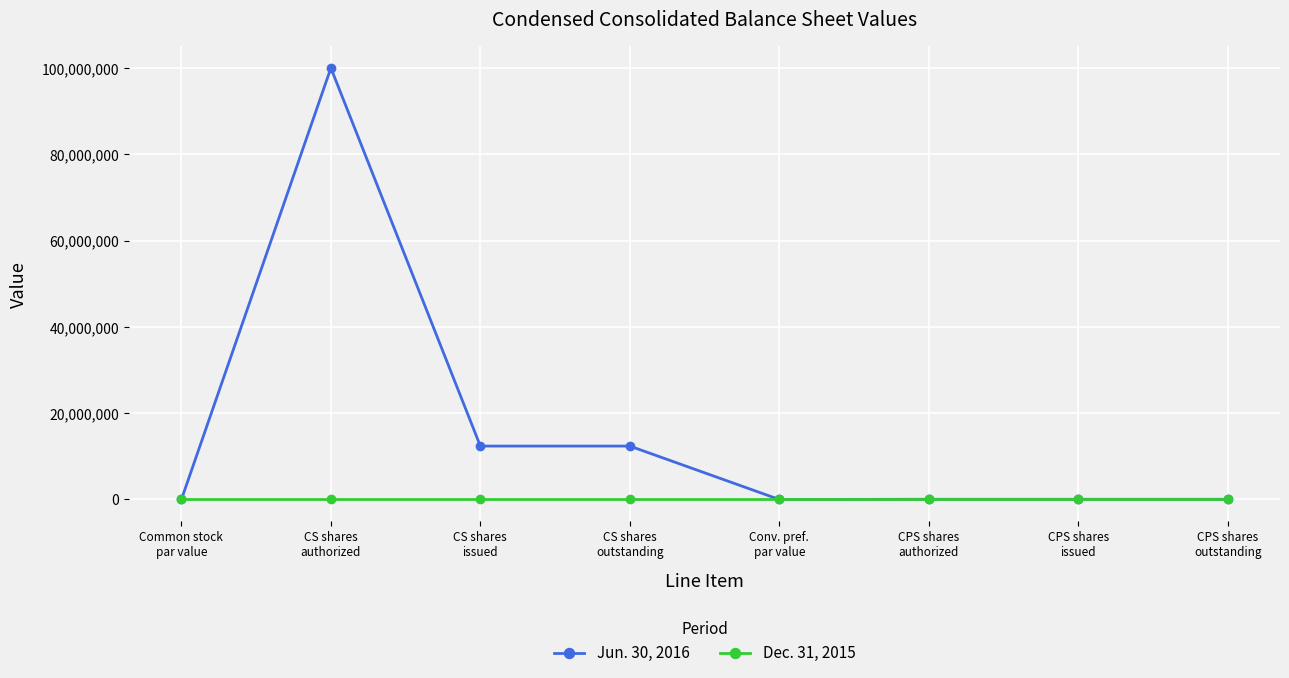

Rank the series by their maximum value, from highest to lowest.

Jun. 30, 2016, Dec. 31, 2015